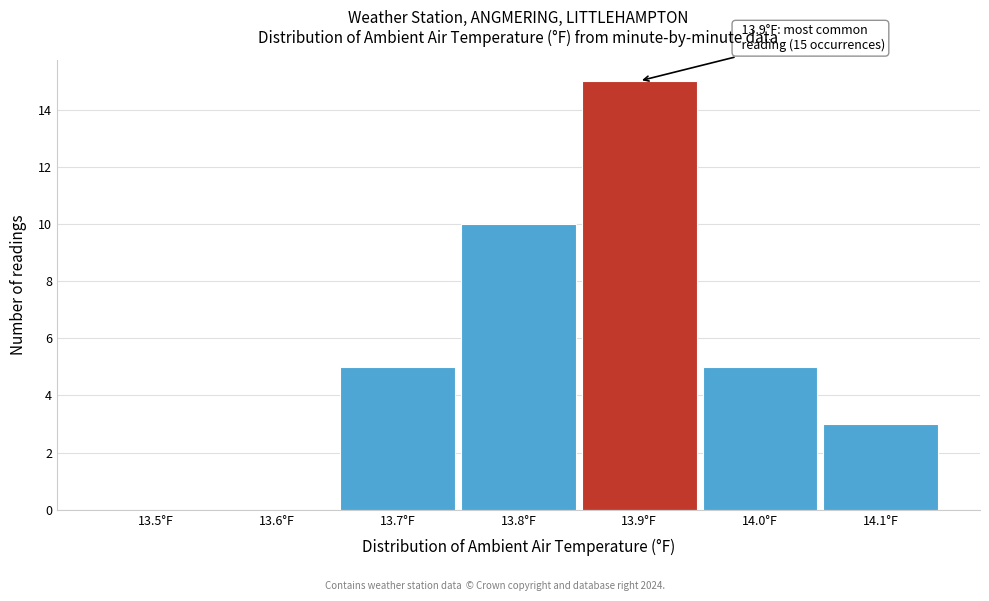

Reading left to right, list all the values displayed in this chart.

13.5°F=0	13.6°F=0	13.7°F=5	13.8°F=10	13.9°F=15	14.0°F=5	14.1°F=3